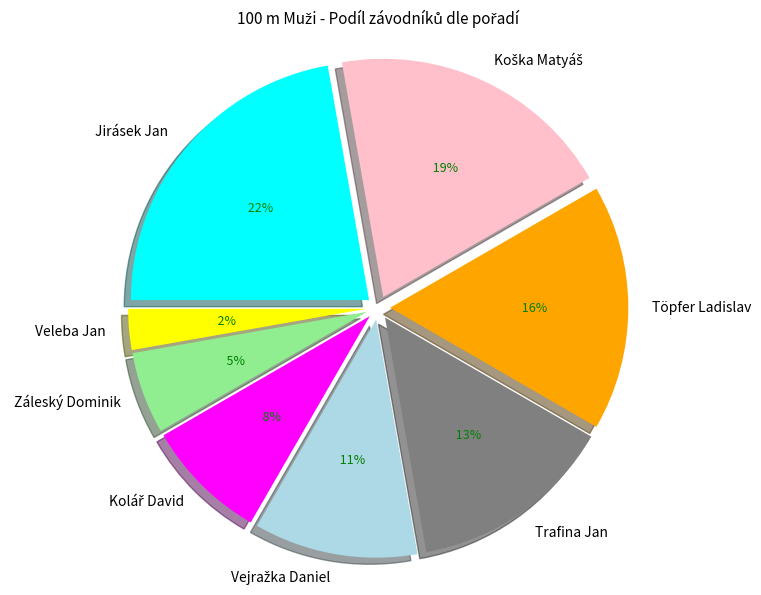

What is the ratio of the value at Trafina Jan to the value at Koška Matyáš?

0.7